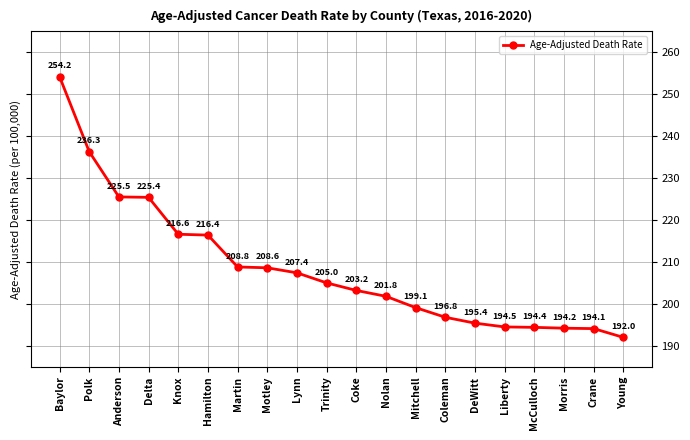

Count the number of data series in this chart.

1